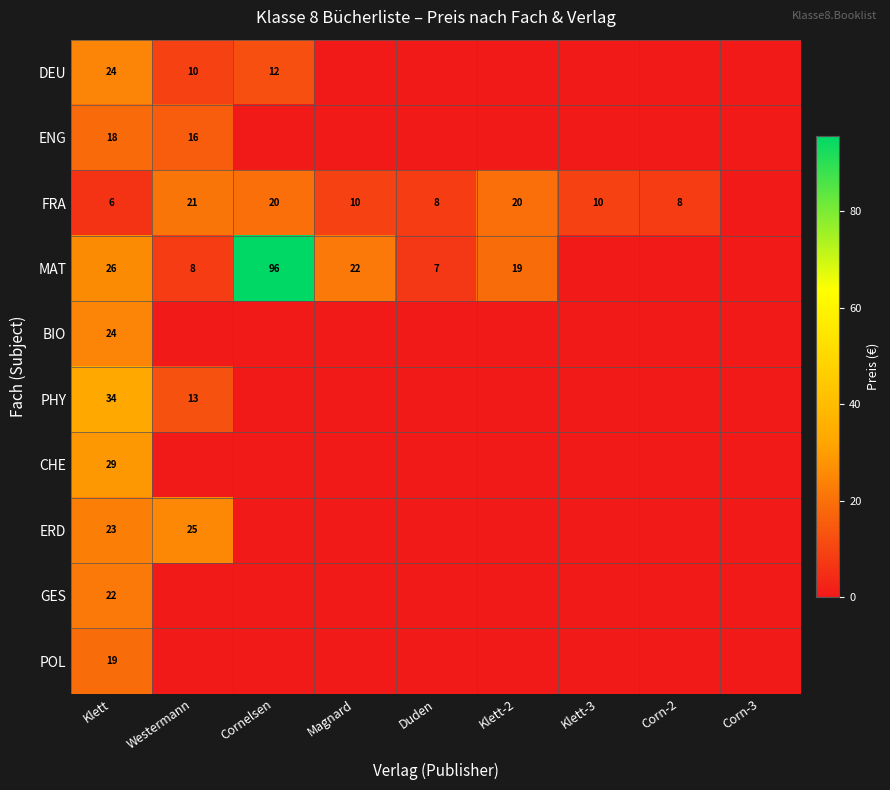

What is the difference between the highest and lowest values at Duden?

8.0